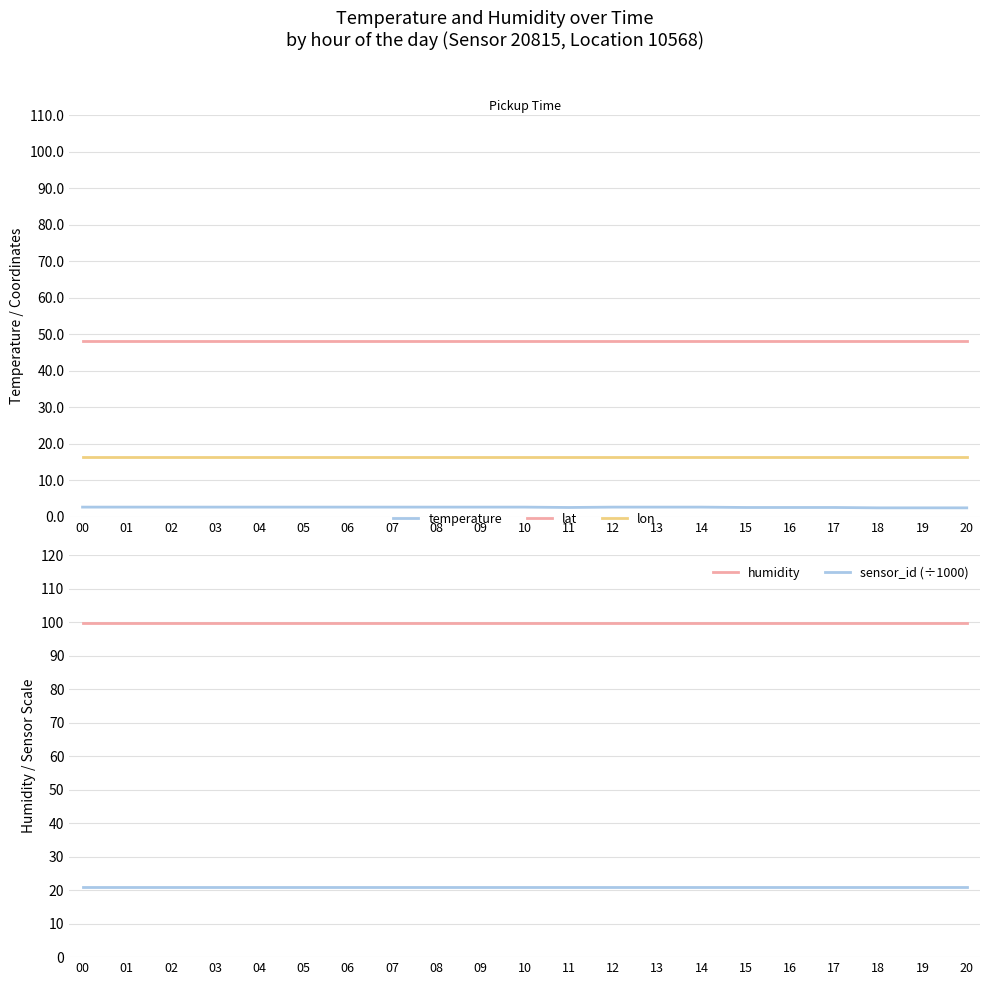

What is the average value of the sensor_id (÷1000) series?

20.8